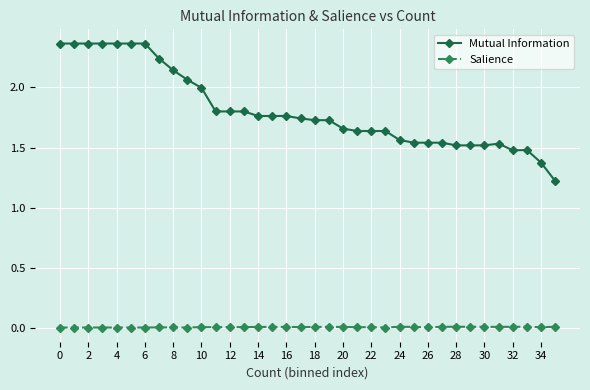

True or false: Mutual Information and Salience intersect in this chart.

False